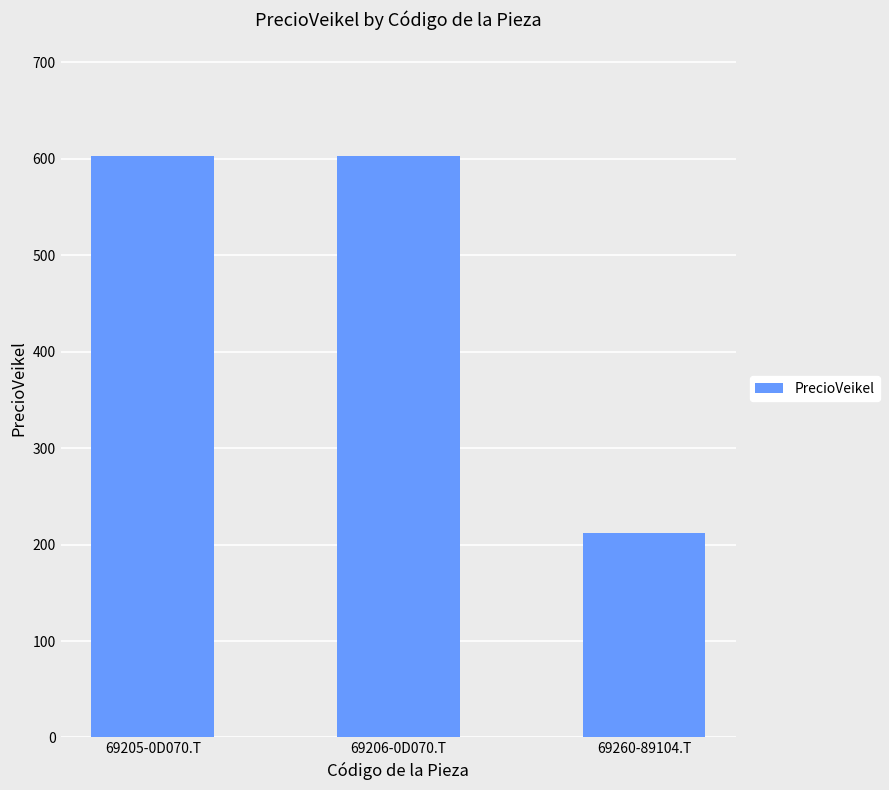

Reading left to right, extract all data points from this chart.

69205-0D070.T=603.2	69206-0D070.T=603.2	69260-89104.T=212.0